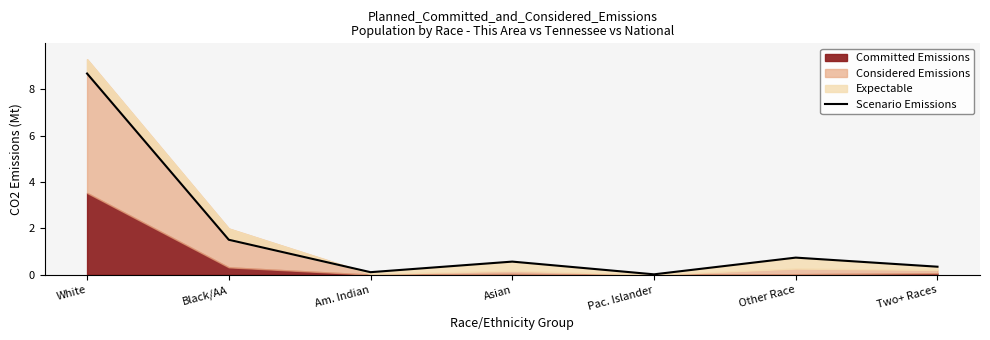

At which label is the value closest to 4?

Black/AA